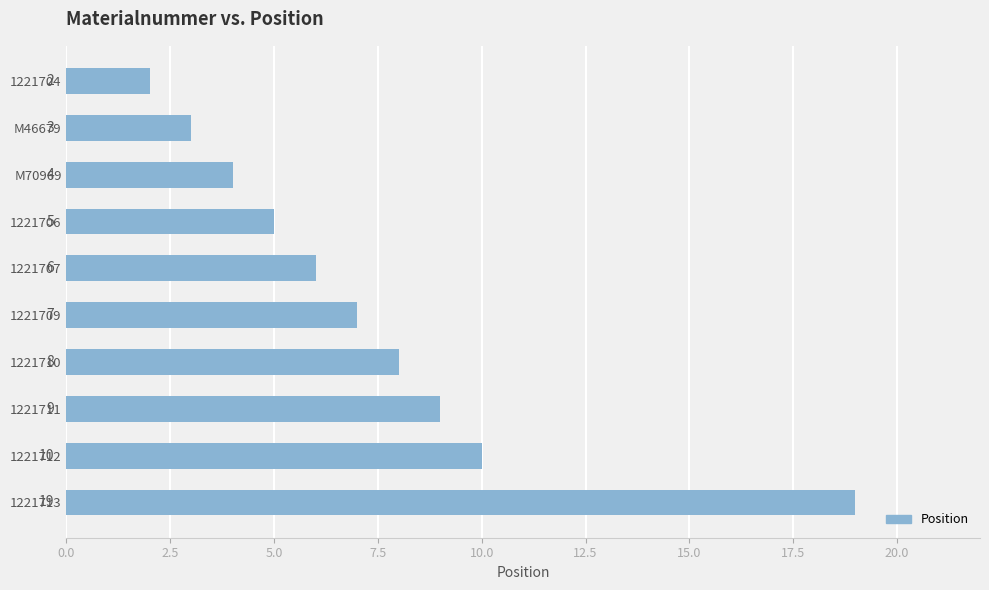

Is it true that the value at 1221711 is 6?

False